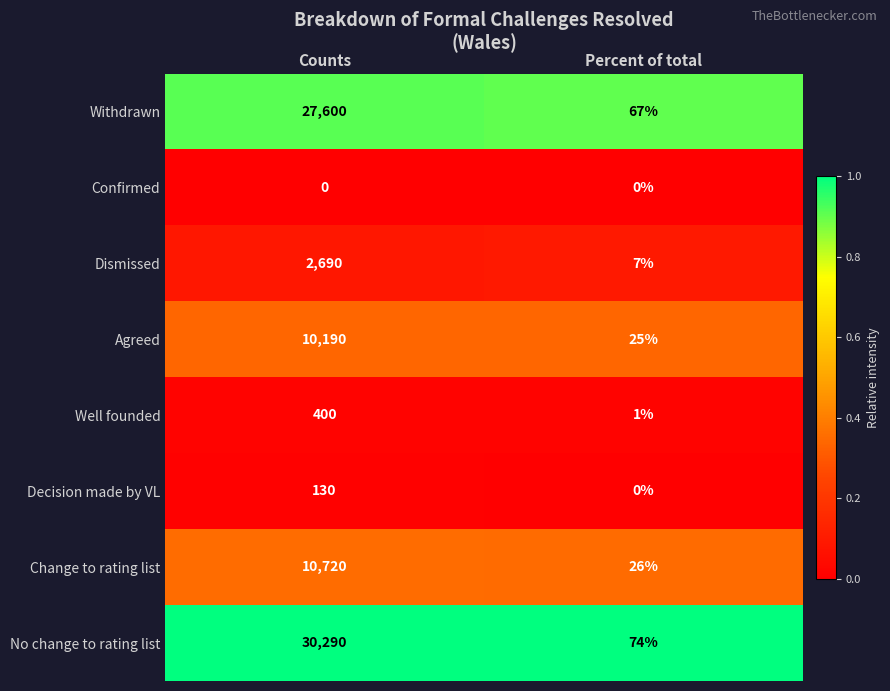

What is the sum of all Withdrawn values?

27667